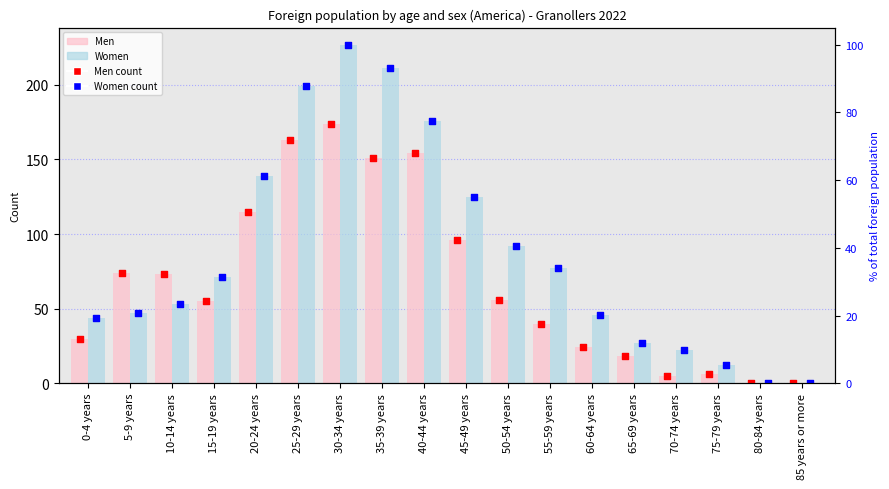

At how many categories does at least one series exceed 176?

3